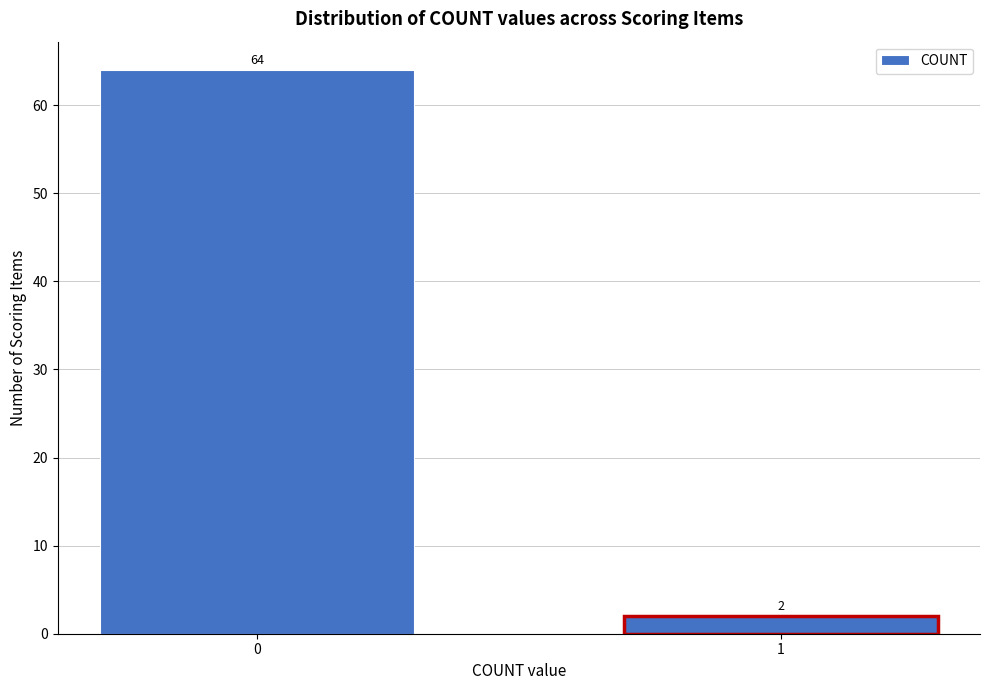

Reading right to left, list all the values displayed in this chart.

1=2	0=64